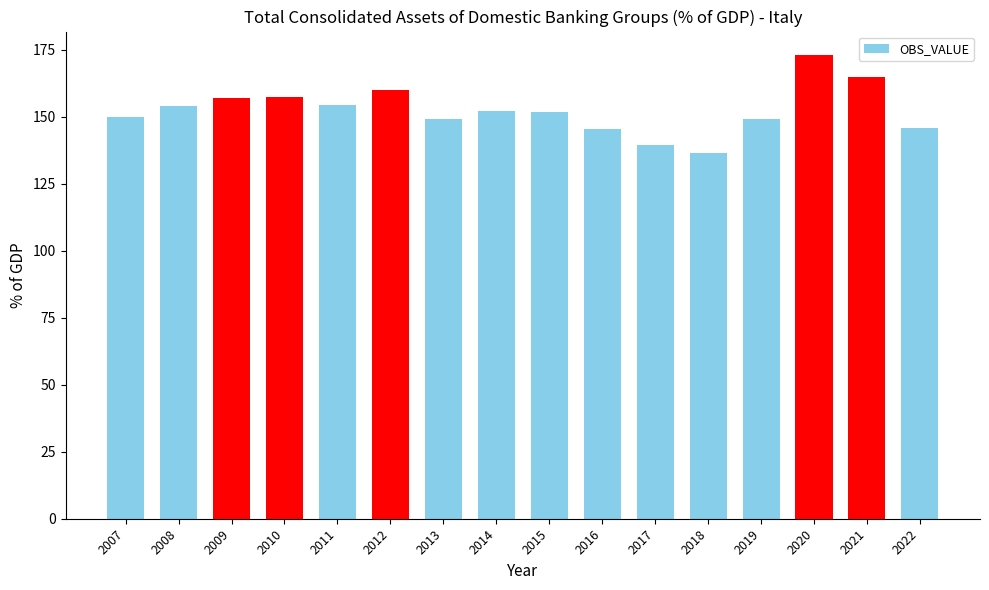

What is the smallest value displayed?

136.6